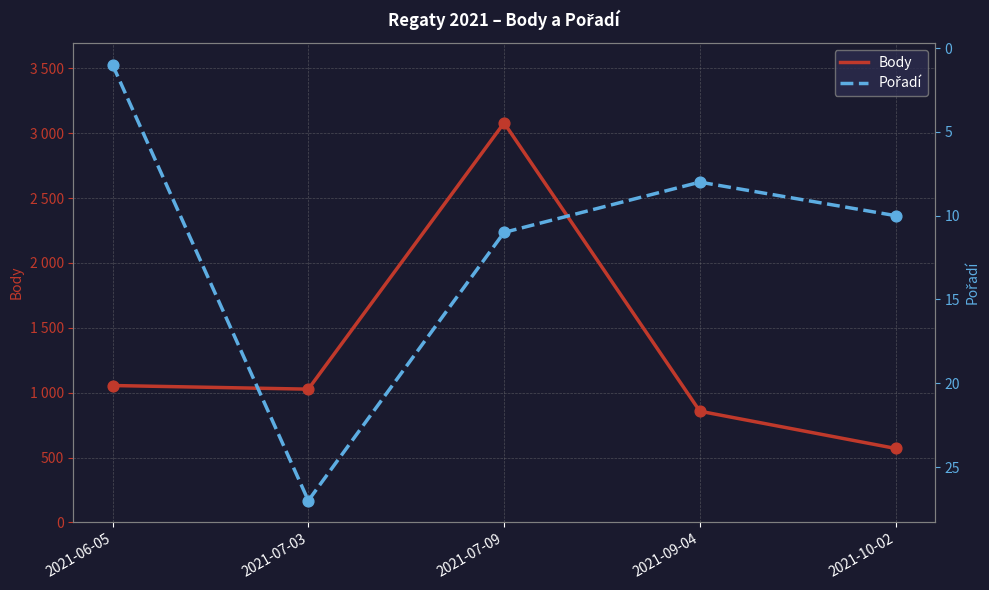

Which series reaches the maximum Y coordinate?

Body